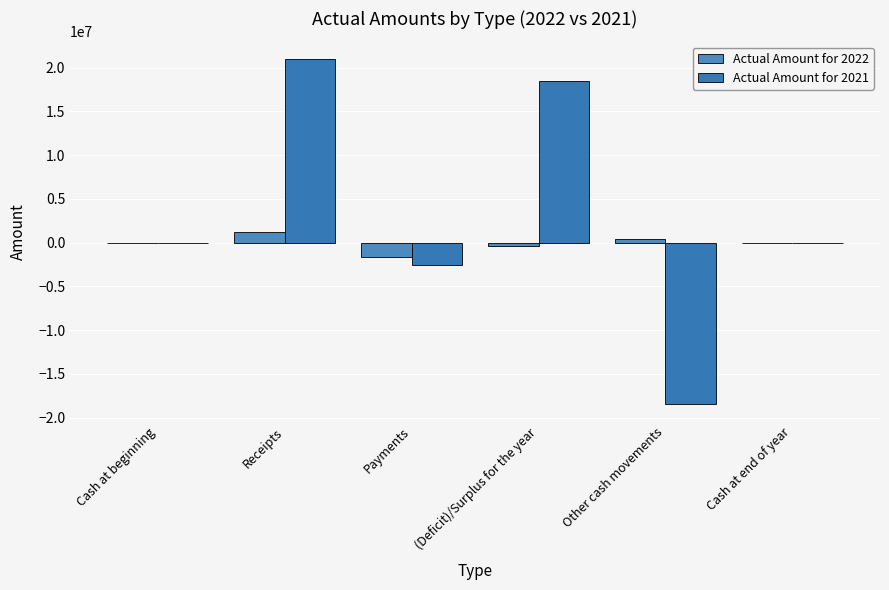

Count the number of categories in the chart.

6